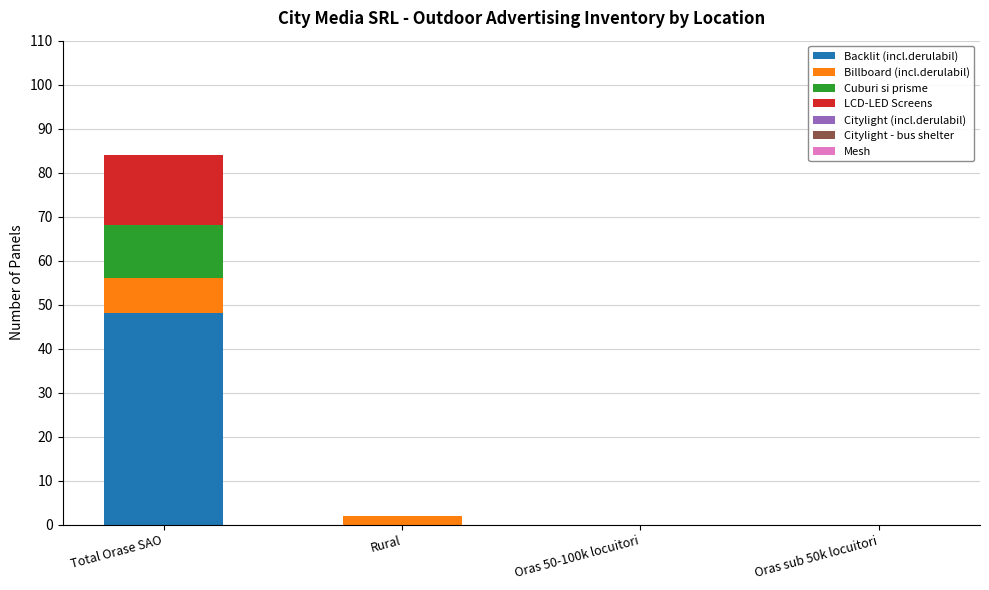

At which category is the sum across all series the highest?

Total Orase SAO